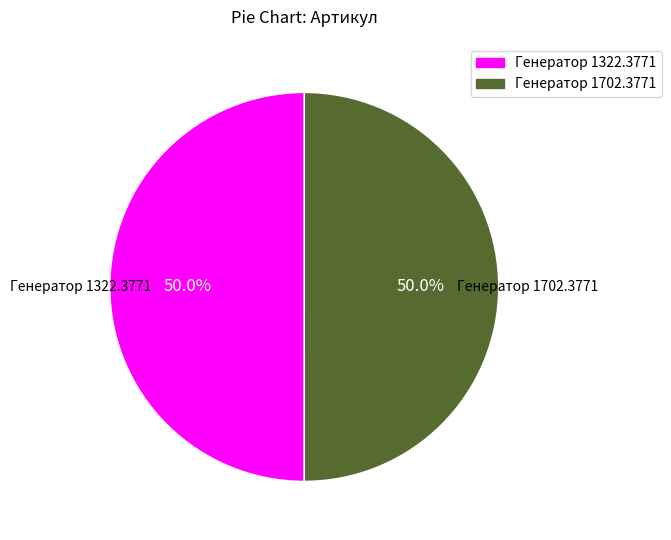

Combined, what portion of the pie is Генератор 1322.3771 and Генератор 1702.3771?

100.0%